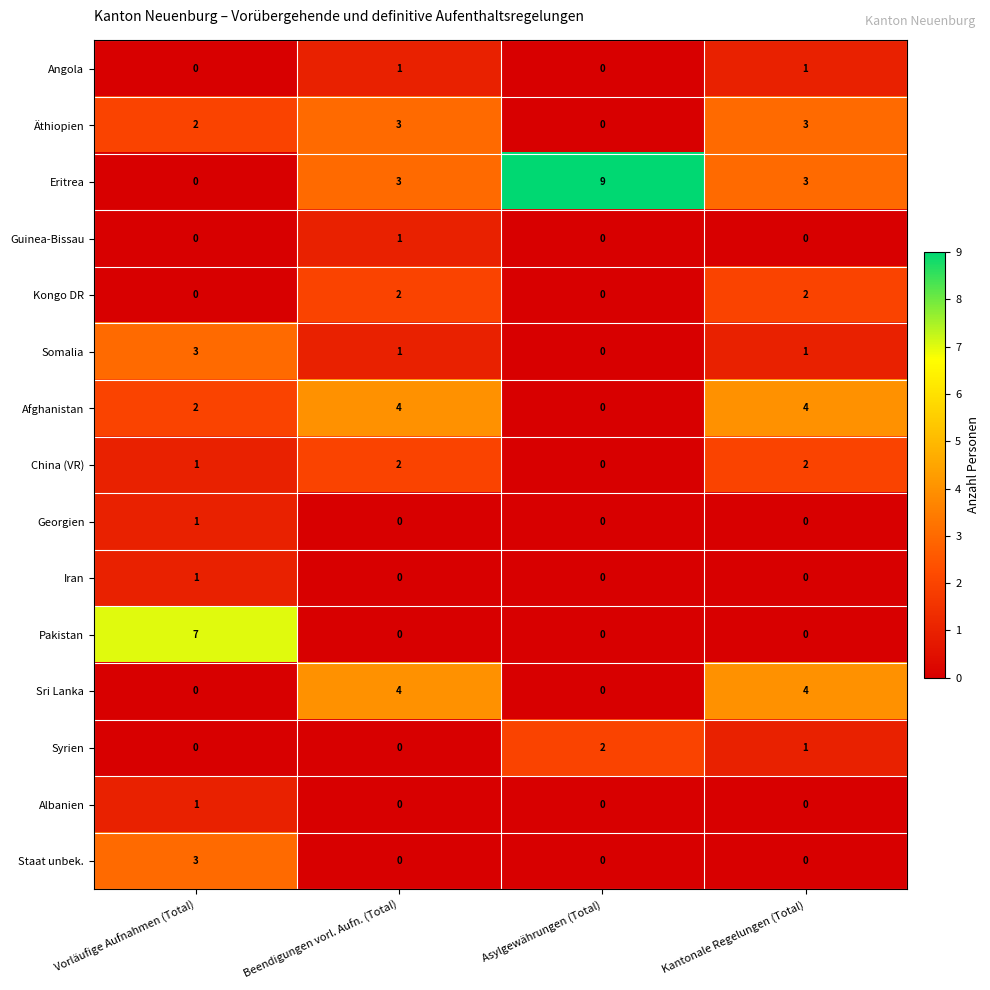

What is the sum of all Äthiopien values?

8